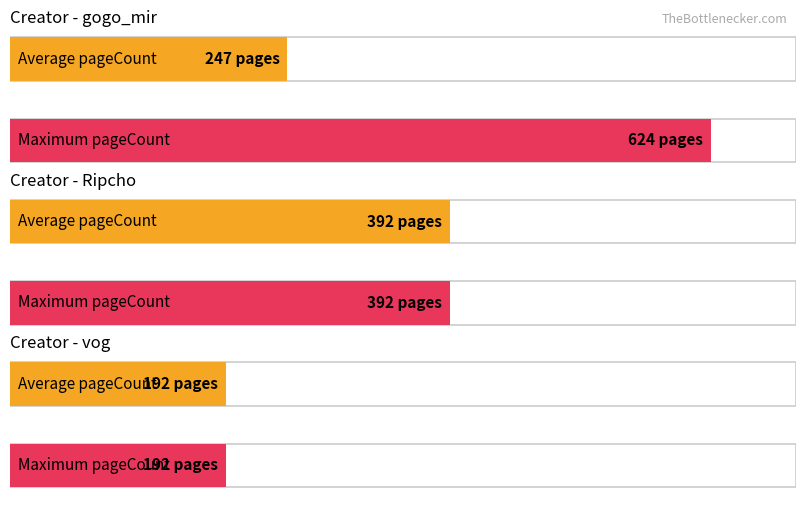

At how many categories does at least one series exceed 572?

1